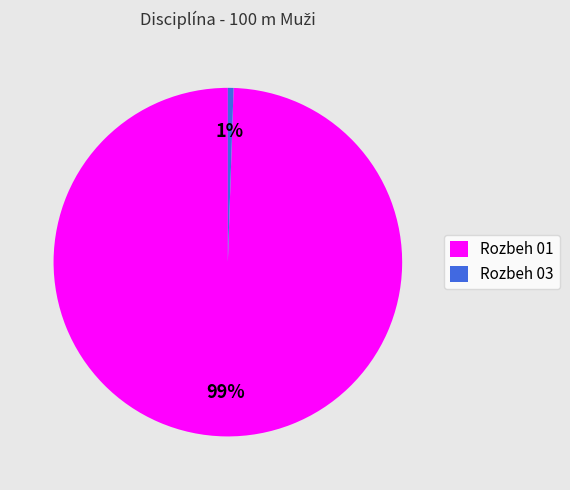

How many slices are in this pie chart?

2